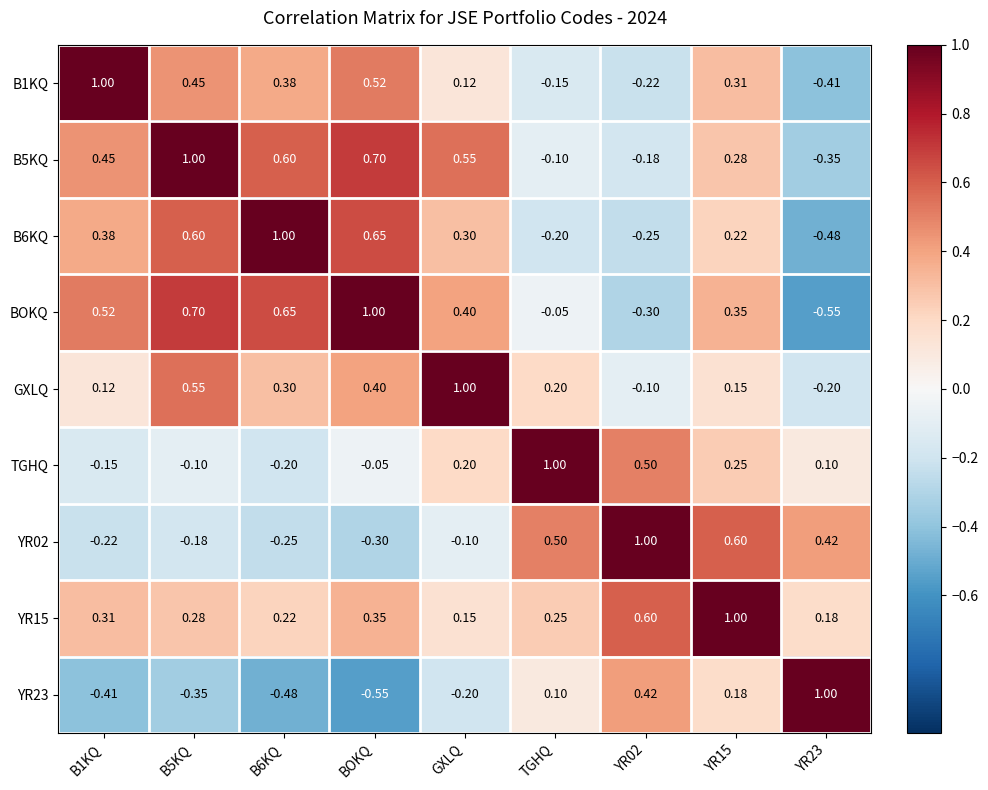

Which series changed the most between YR15 and YR23?

BOKQ